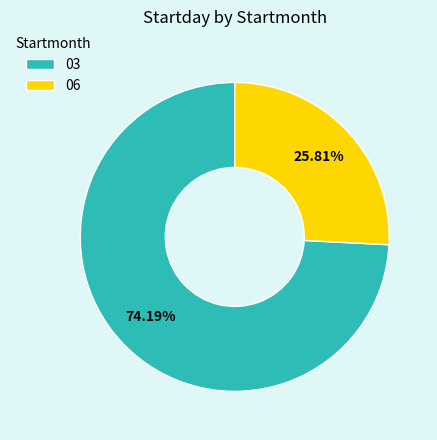

Which slice is the largest?

03